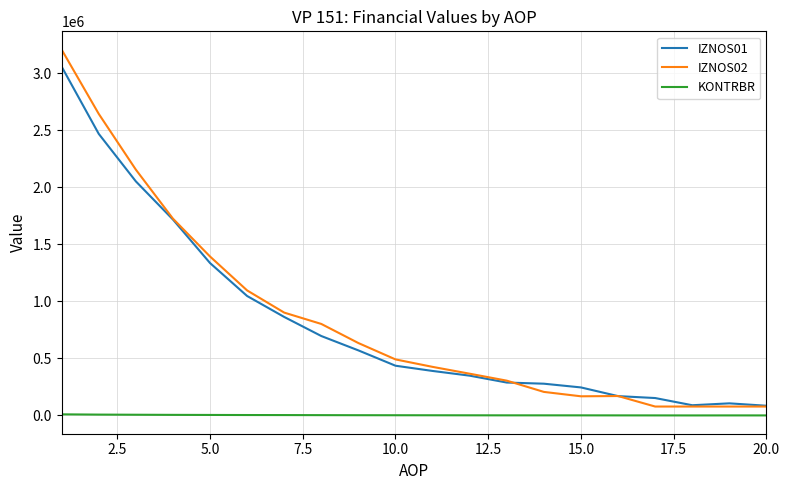

Does the chart display data point markers on the line(s)?

No